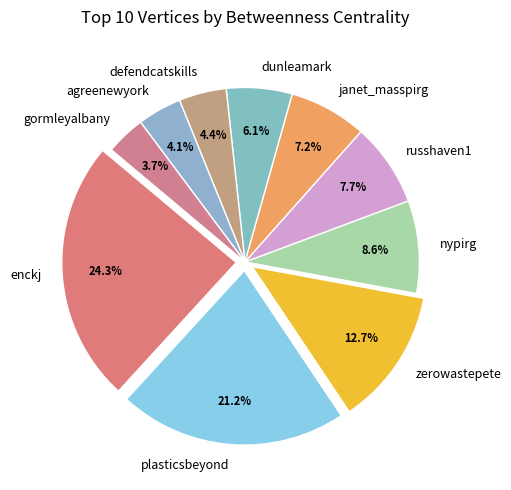

Which category has the biggest portion of the pie?

enckj